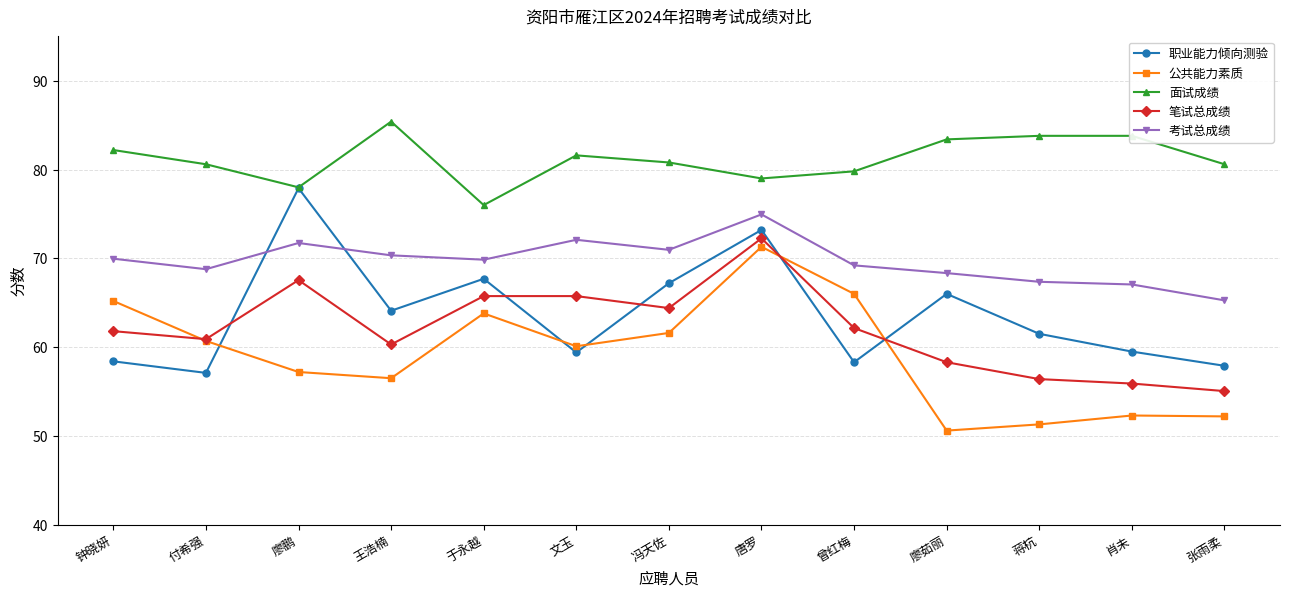

Does the chart display data point markers on the line(s)?

Yes